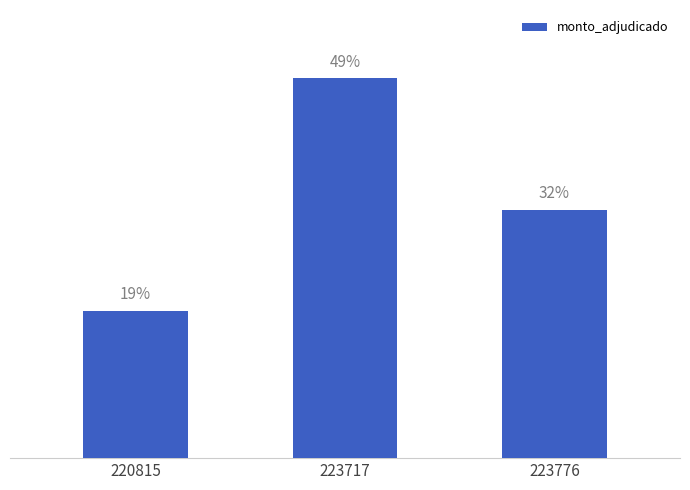

At which category does the chart reach its minimum across all series?

220815